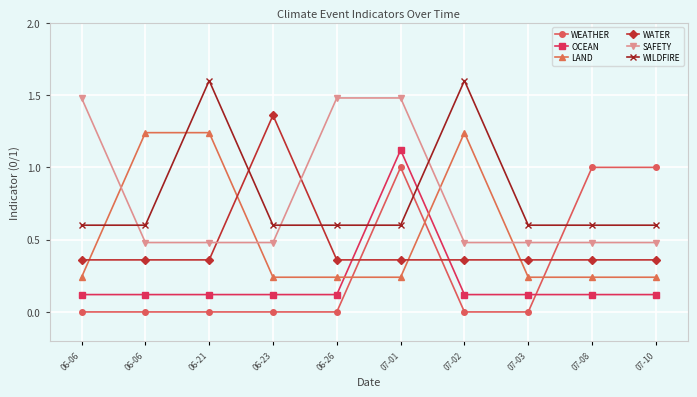

The value of WATER at 07-01 is 0.5. True or false?

False